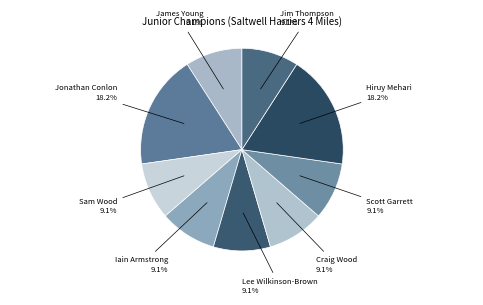

Does Lee Wilkinson-Brown represent more than half of the total?

No